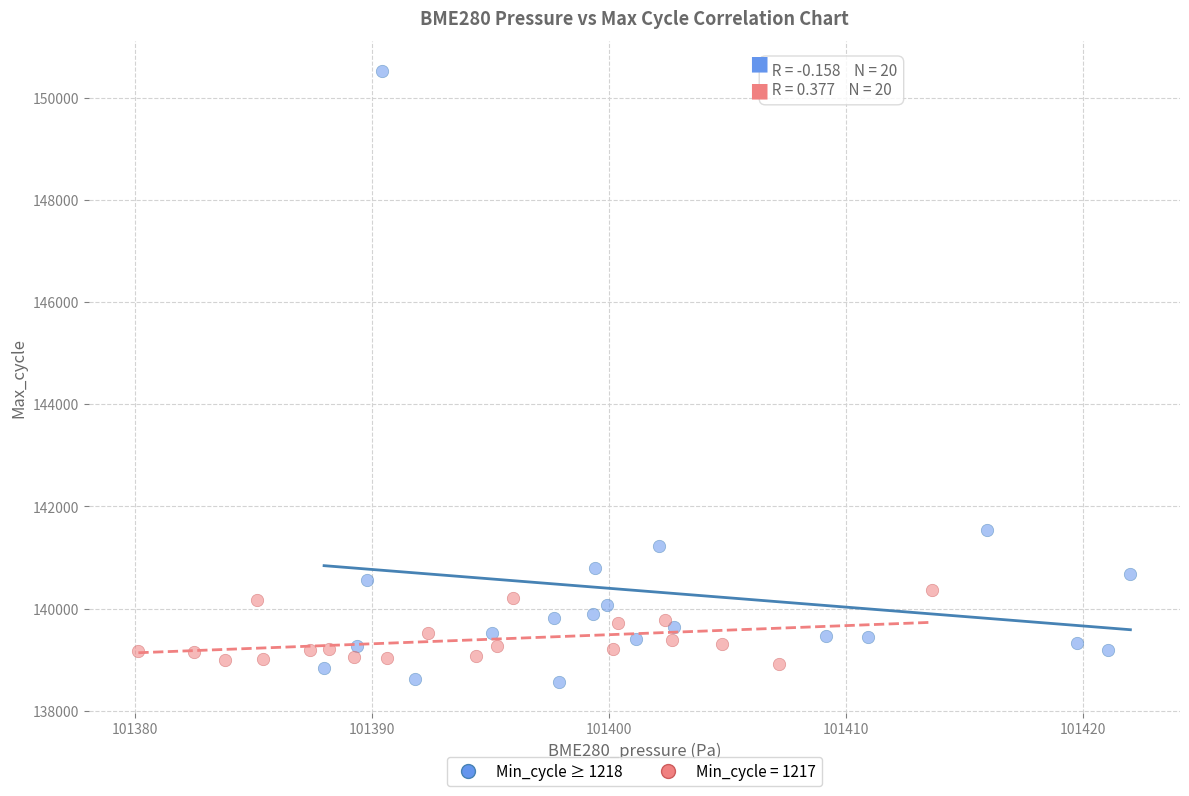

Which series has the largest Y range (max minus min)?

Min_cycle ≥ 1218